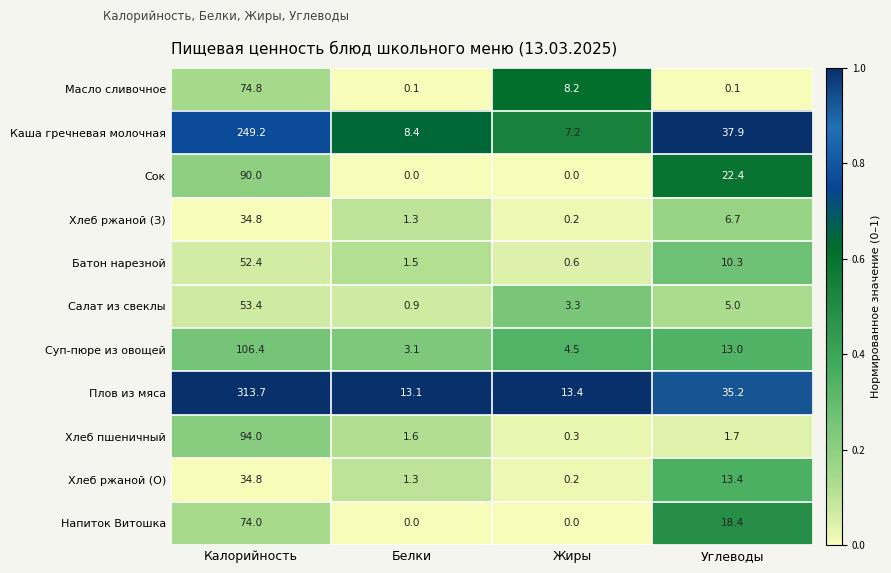

At which category is the sum across all series the highest?

Калорийность